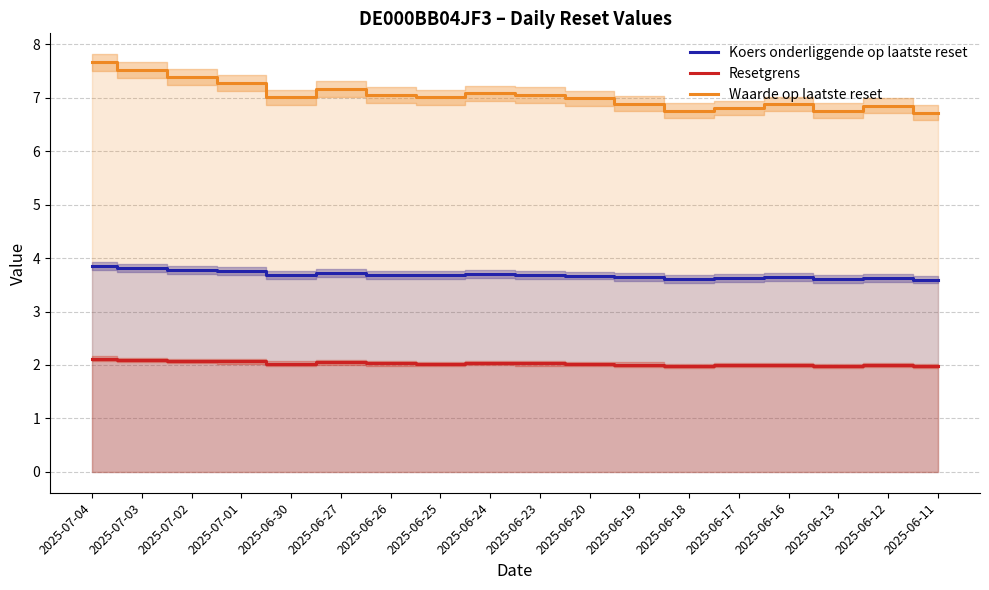

Rank the series by their average value, from lowest to highest.

Resetgrens, Koers onderliggende op laatste reset, Waarde op laatste reset